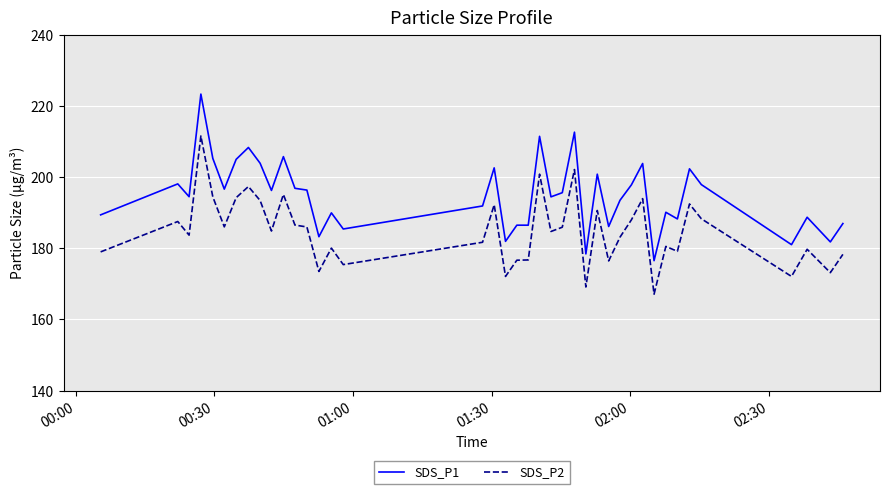

What is the smallest value displayed?

167.1